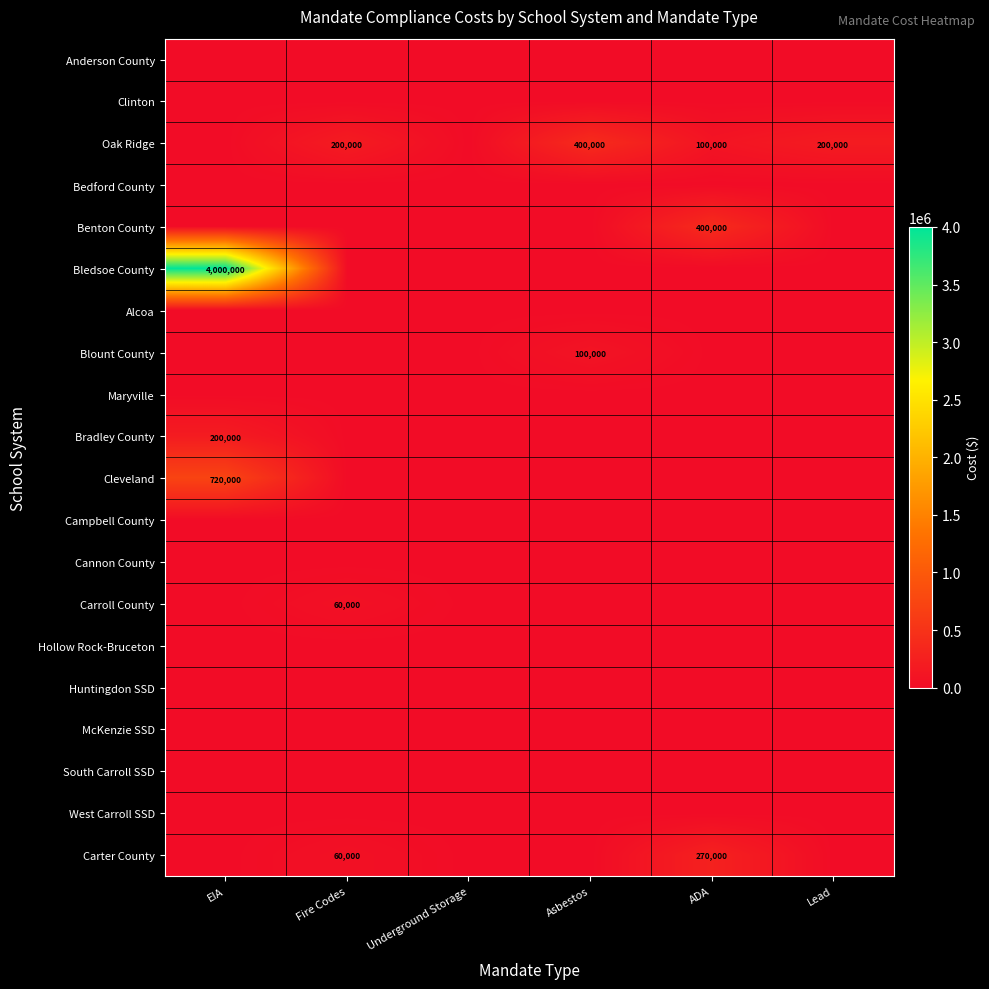

Between Fire Codes and Underground Storage, which series saw the biggest shift?

Oak Ridge